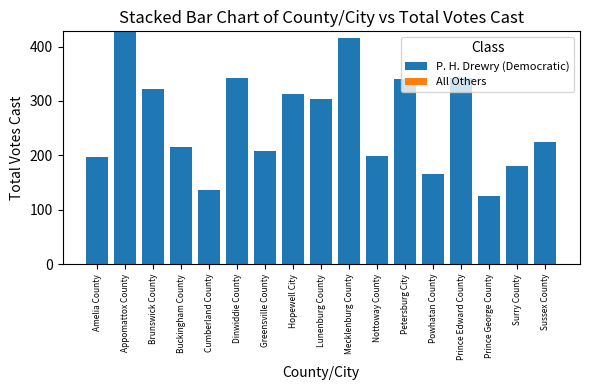

True or false: the data shows 284 at Surry County.

False